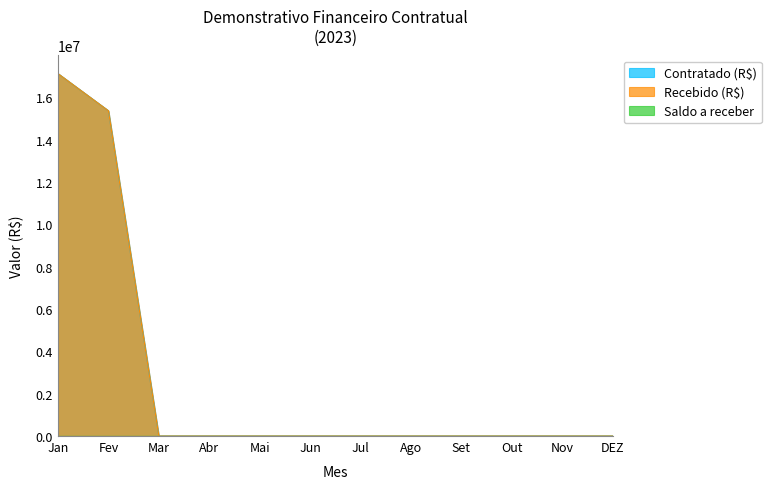

True or false: Contratado (R$) and Recebido (R$) cross at least once.

False